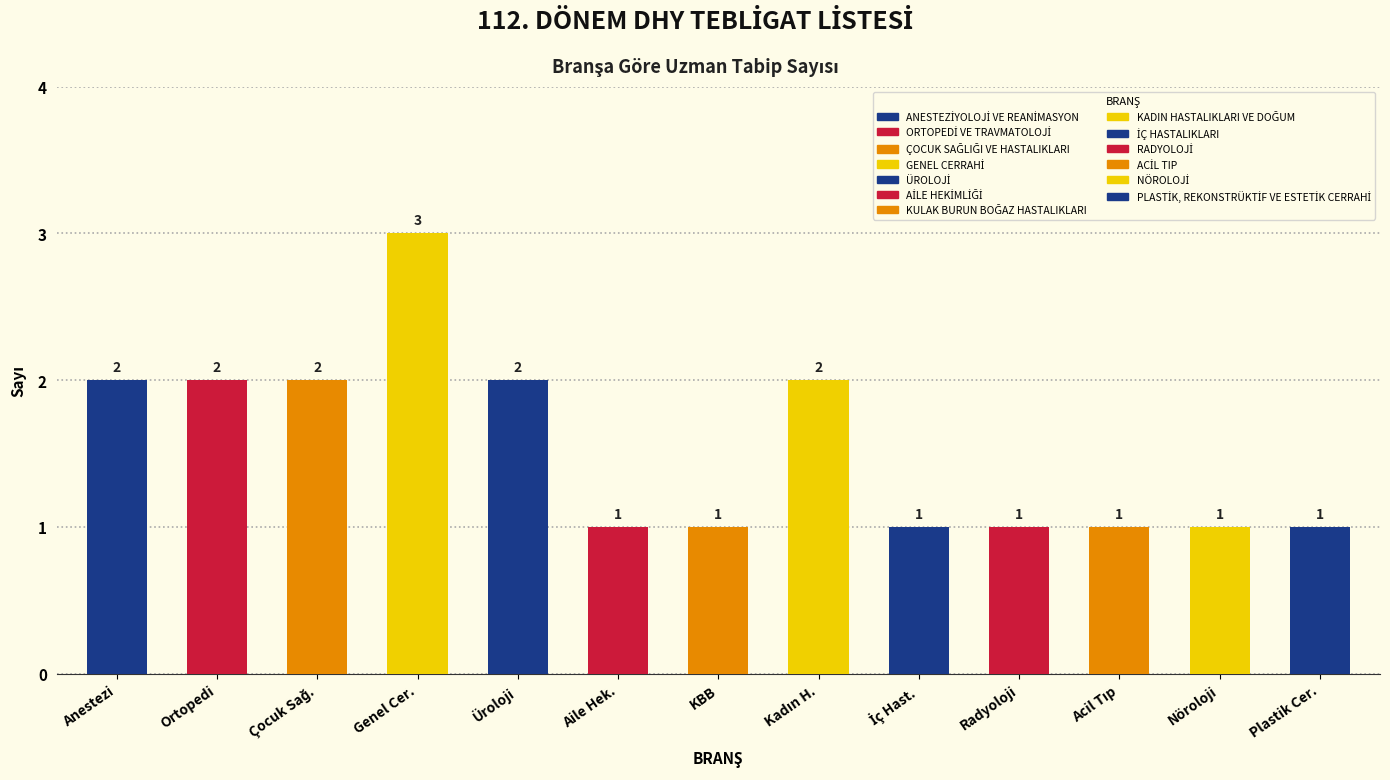

Approximately how many times larger is the value at ANESTEZİYOLOJİ VE REANİMASYON compared to ACİL TIP?

2.0